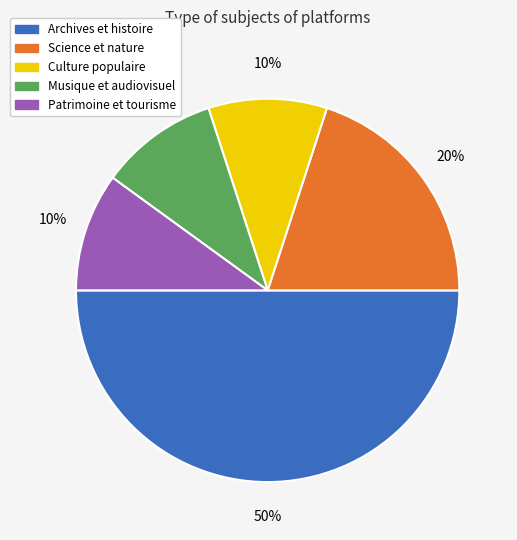

How many segments does this pie chart have?

5